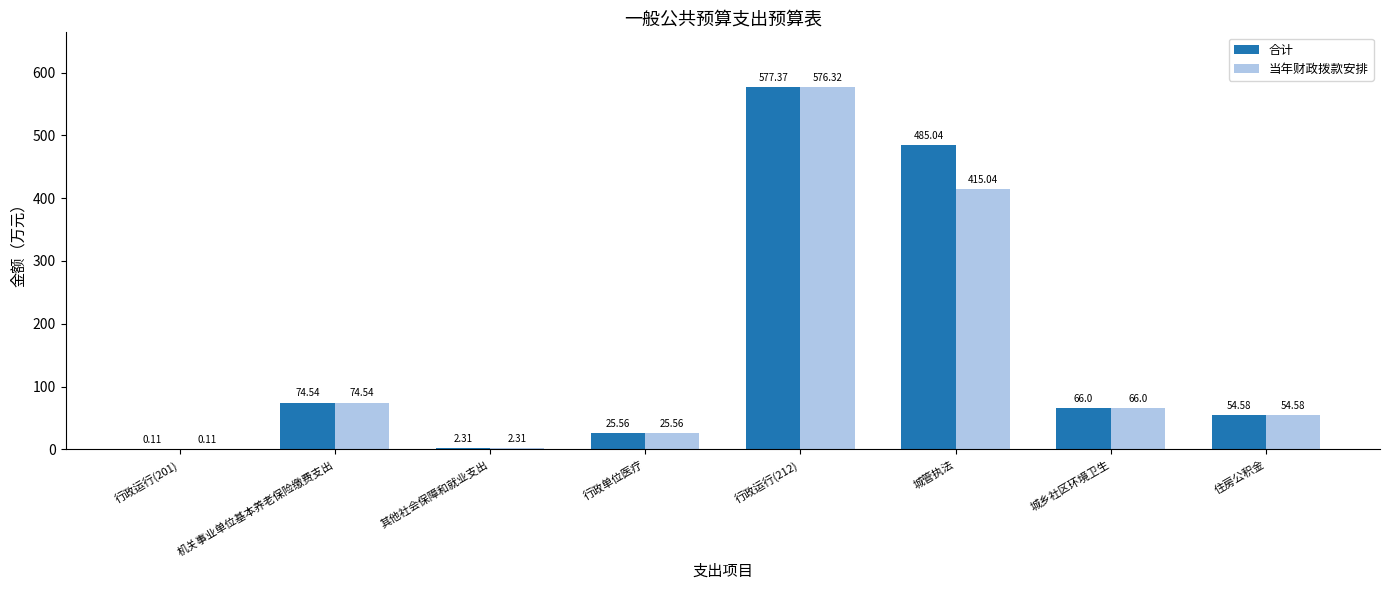

At which label does 合计 reach its peak?

行政运行(212)